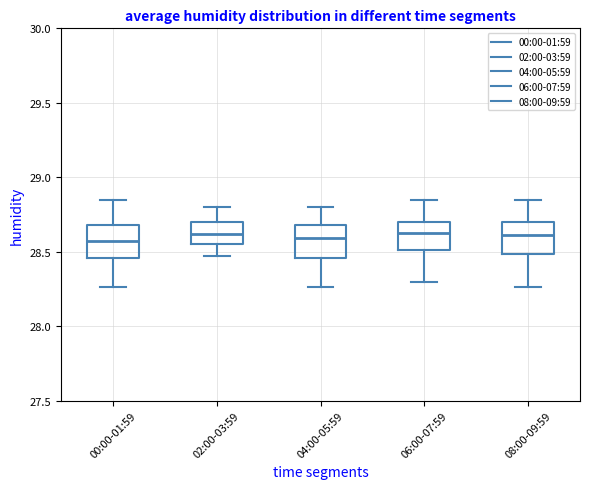

Reading left to right, transcribe this box plot: for each box, give where its median line is, the range the box spans, and where its two whiskers end, as read against the y-axis. The values are not printed on the chart, so give them approximately, as read against the axis.

00:00-01:59: median 28.55, box 28.45 to 28.70, whiskers 28.25 to 28.85
02:00-03:59: median 28.60, box 28.55 to 28.70, whiskers 28.45 to 28.80
04:00-05:59: median 28.60, box 28.45 to 28.70, whiskers 28.25 to 28.80
06:00-07:59: median 28.65, box 28.50 to 28.70, whiskers 28.30 to 28.85
08:00-09:59: median 28.60, box 28.50 to 28.70, whiskers 28.25 to 28.85